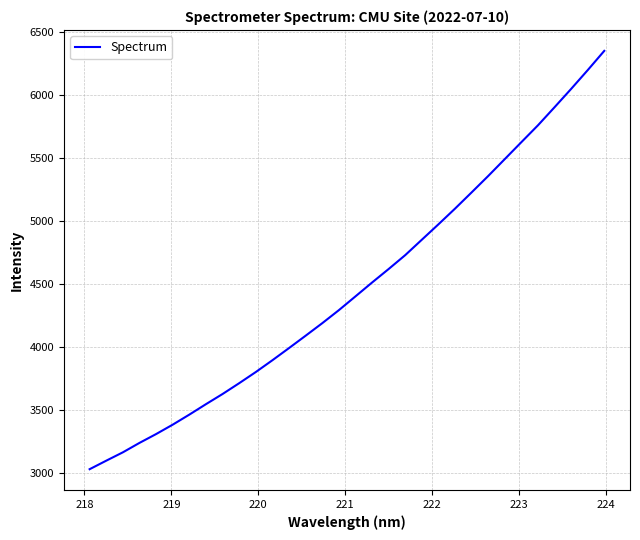

How many lines are shown in the chart?

1